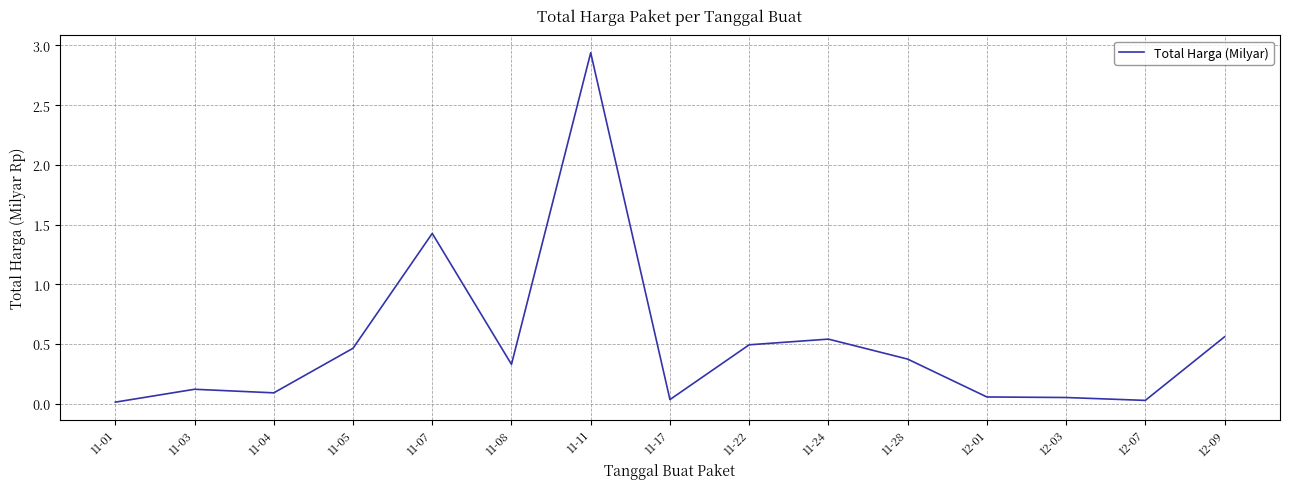

Which label corresponds to the largest value in the chart?

11-11